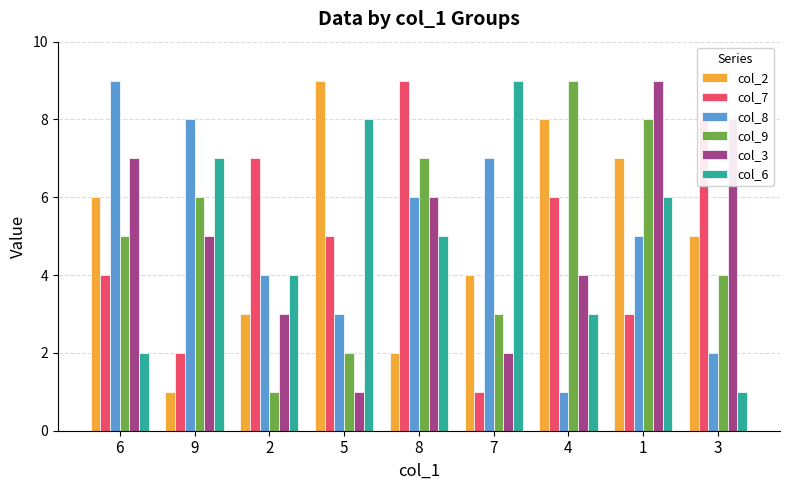

Between 6 and 3, which series saw the biggest shift?

col_8